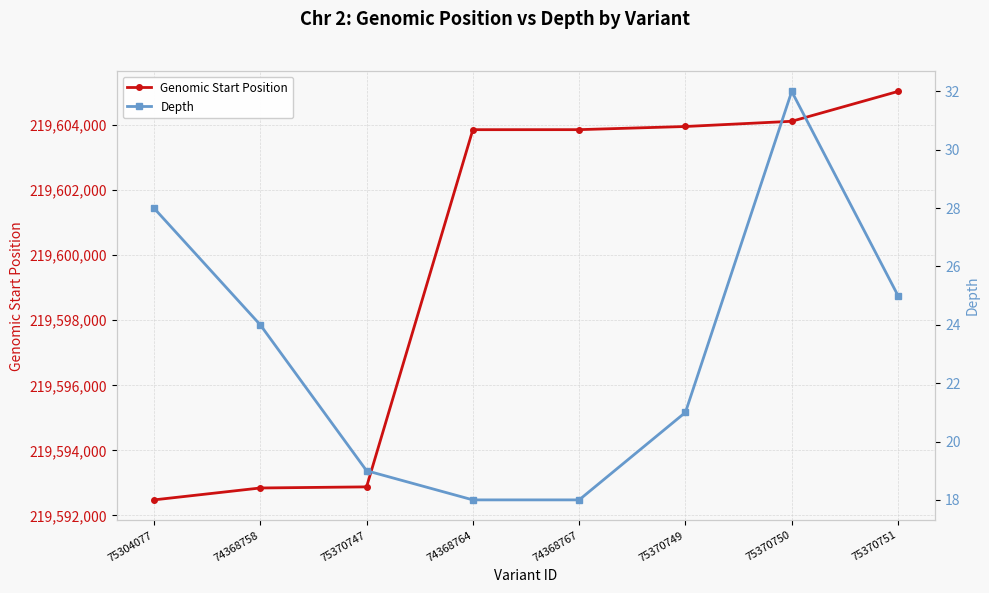

Which series has the largest total across all categories?

Genomic Start Position